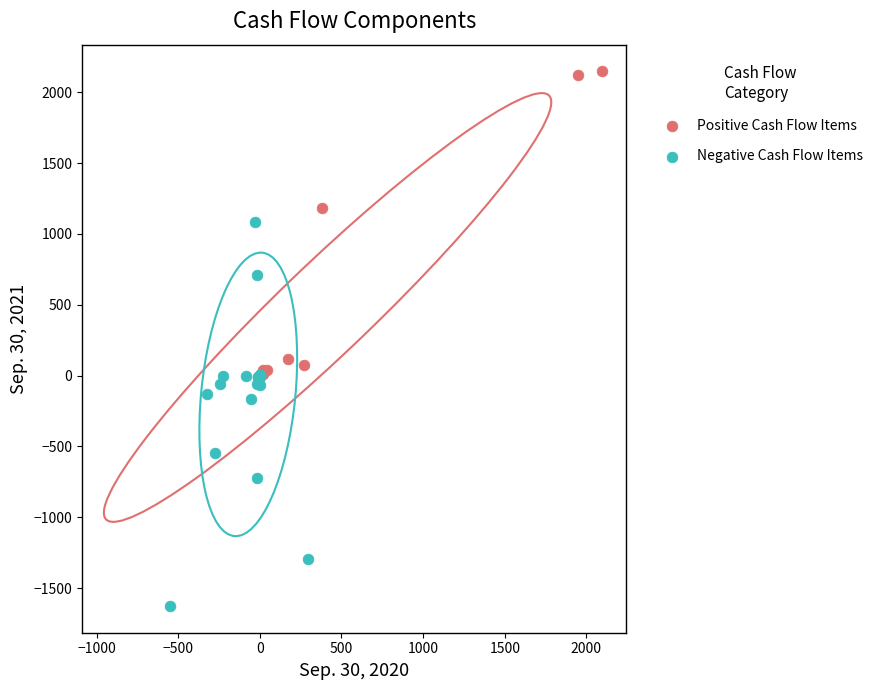

Which series contains the lowest Y value?

Negative Cash Flow Items